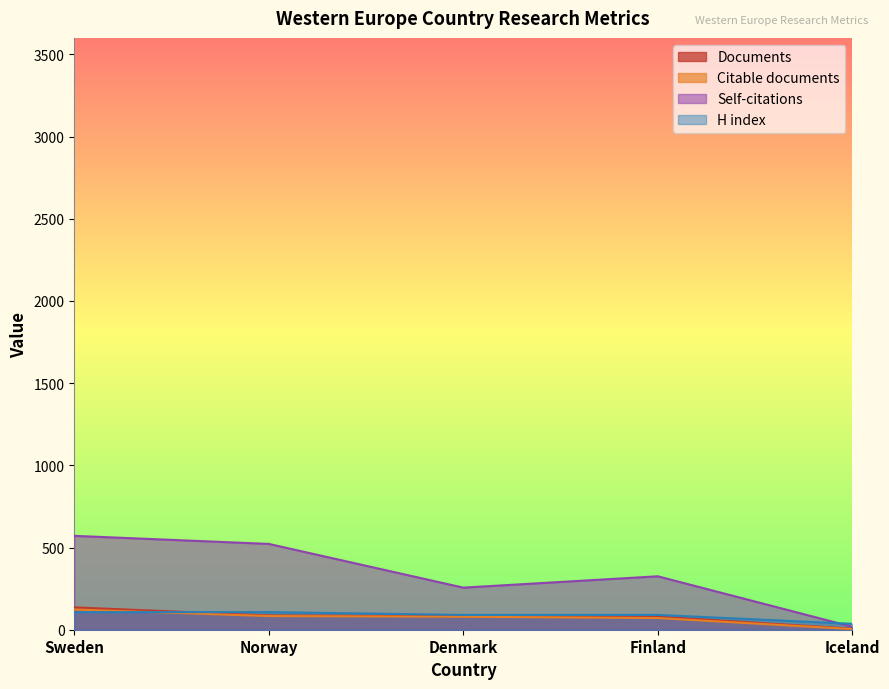

What value does the H index series have at Iceland, to the nearest 5?

35